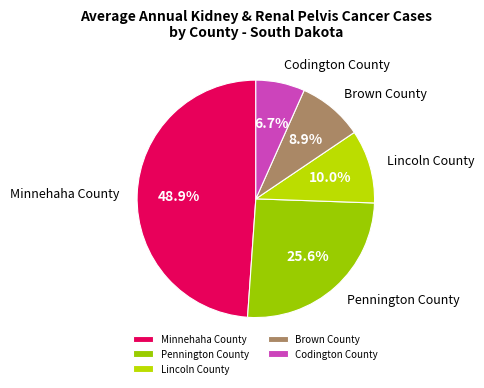

Combined, what portion of the pie is Codington County and Brown County?

15.6%